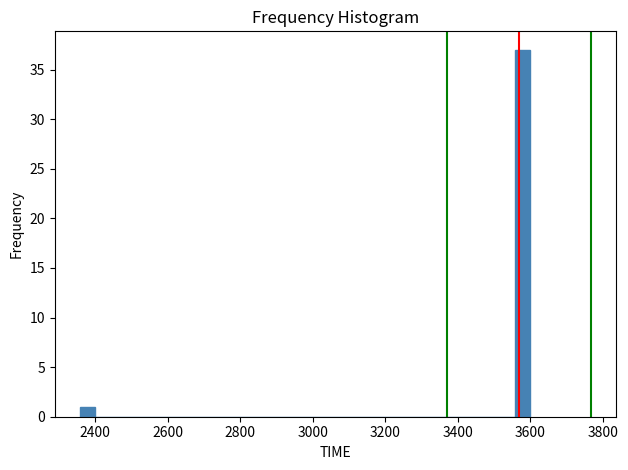

Around what value on the x-axis is the tallest bar? Give the approximate position of its centre, as read against the axis.

3580